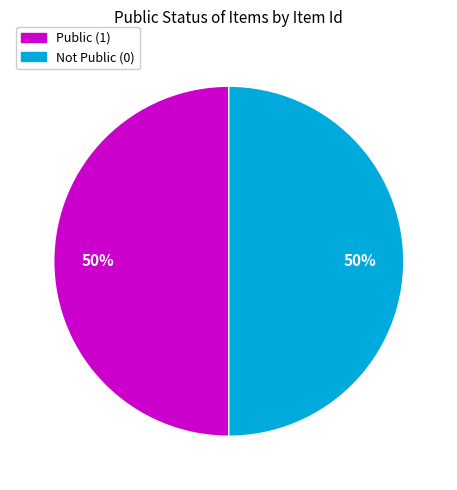

To the nearest percent, what is the average slice percentage?

50%